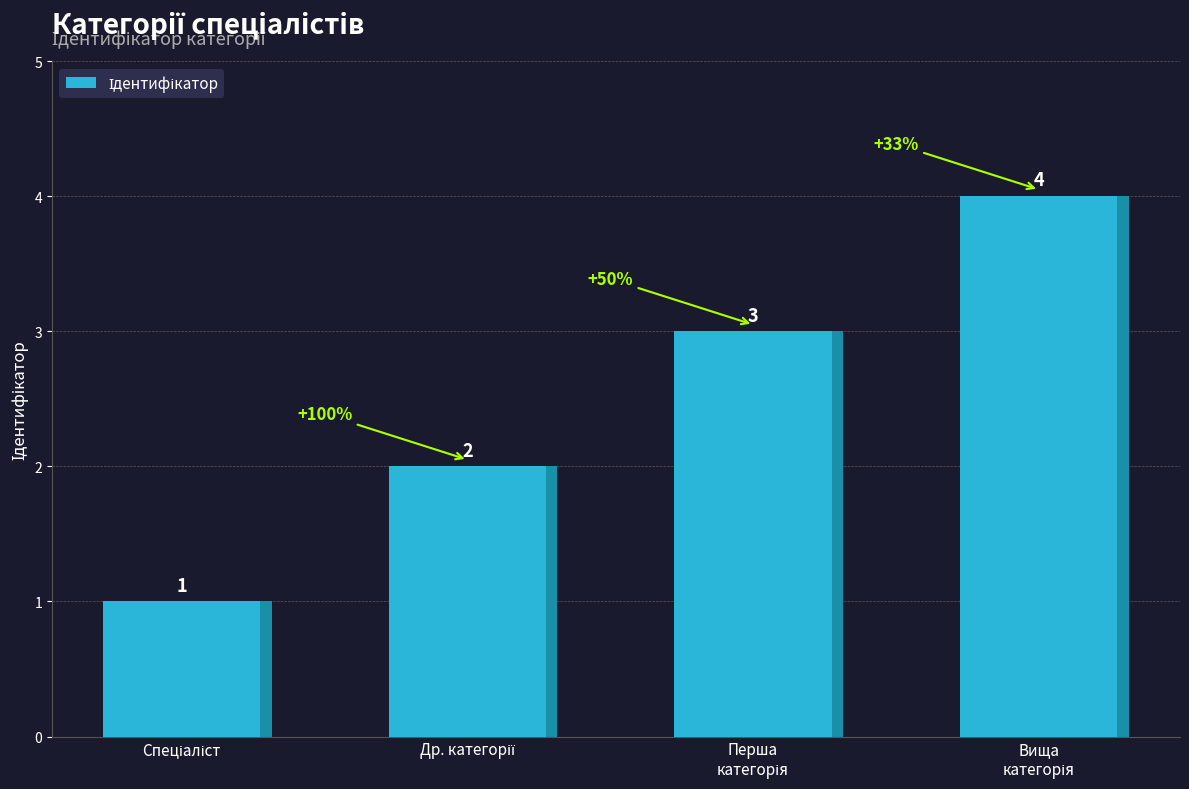

What is the average value?

2